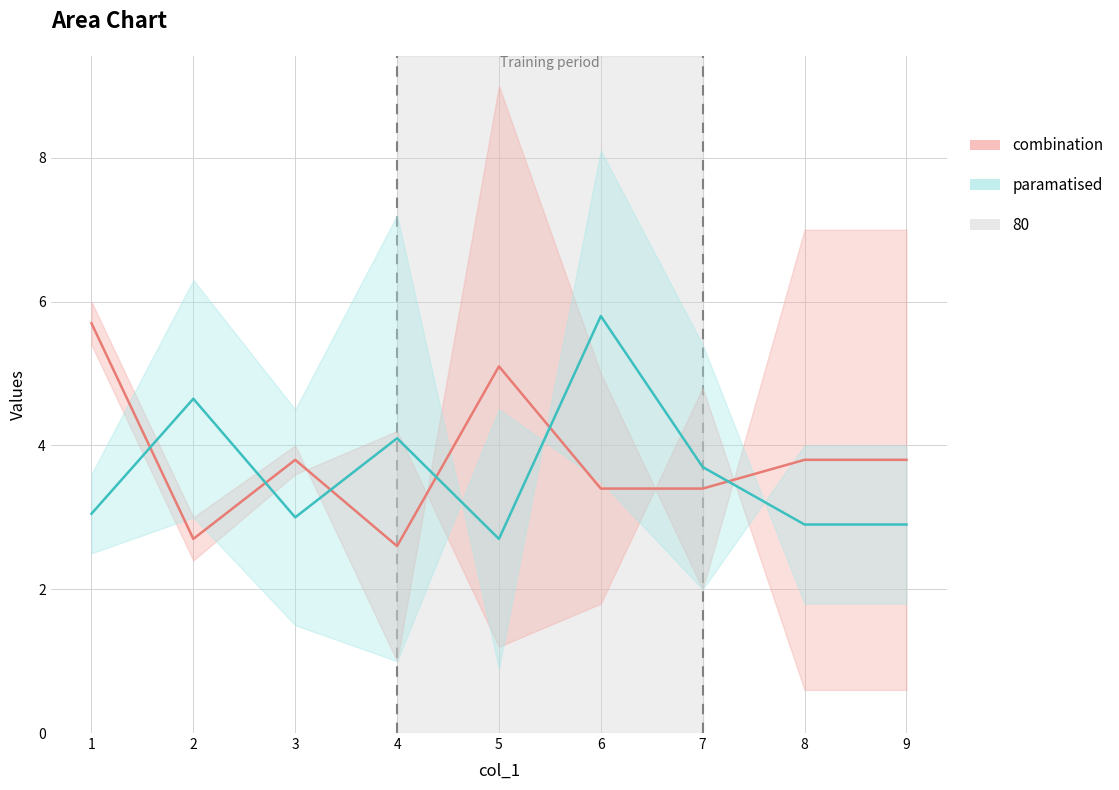

In col_8, how many points are higher than both neighbors (excluding endpoints)?

2